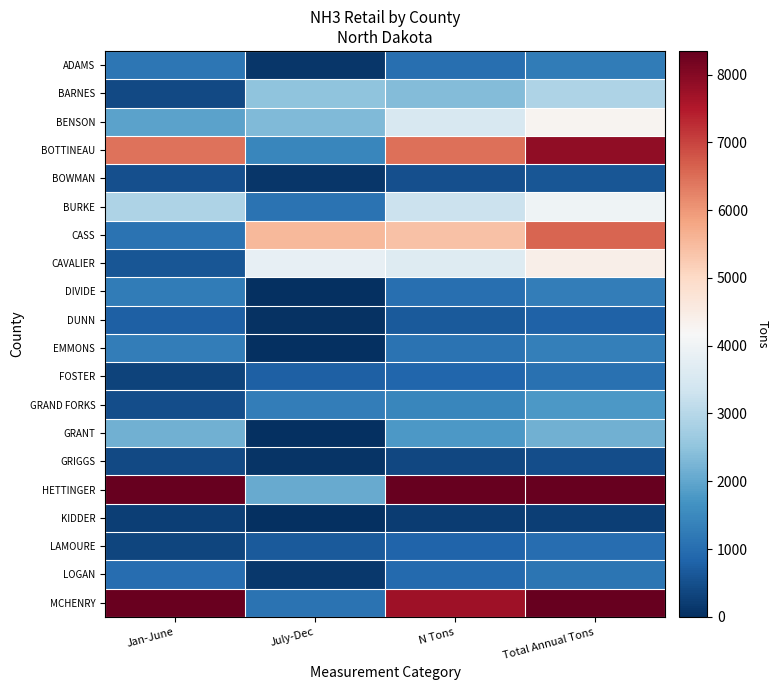

Which series has the largest total across all categories?

HETTINGER